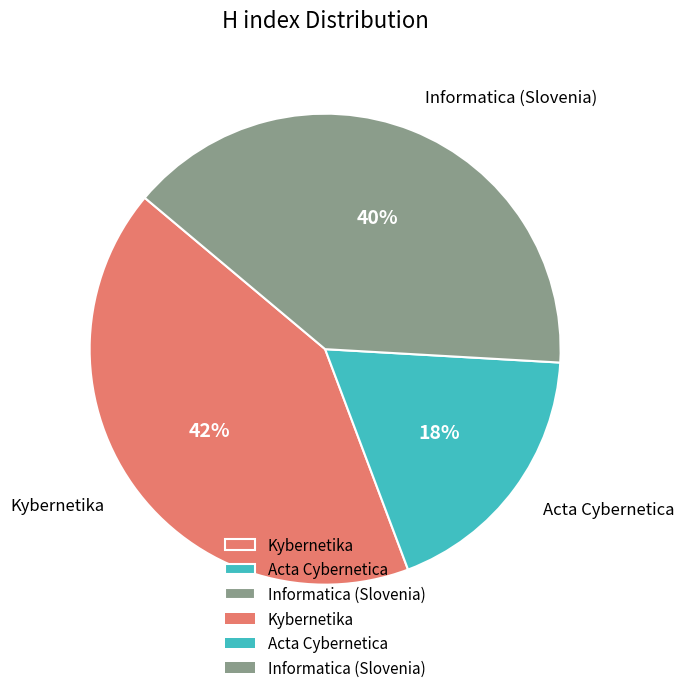

Which has a higher value, Kybernetika or Acta Cybernetica?

Kybernetika